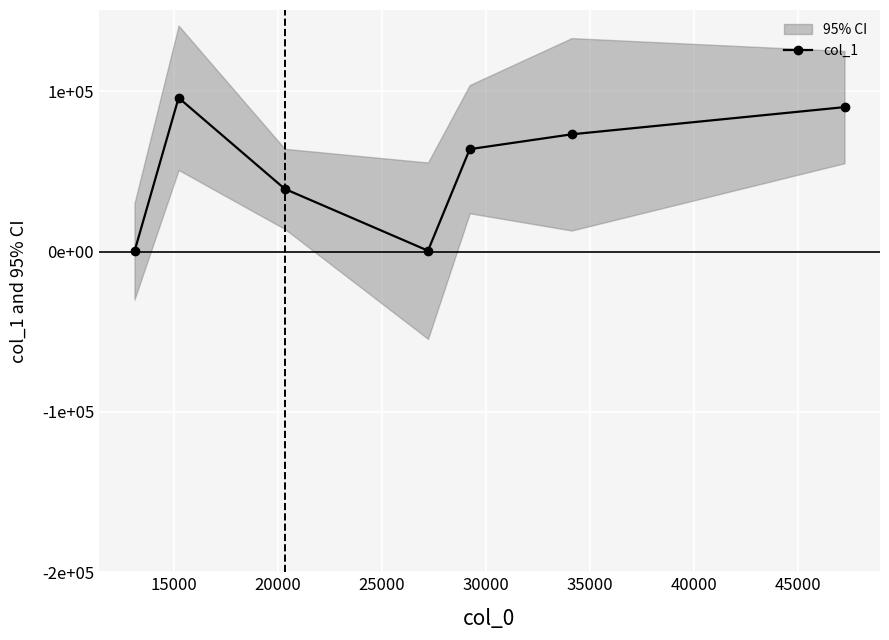

The chart shows a value of 146177 at 15000. True or false?

False